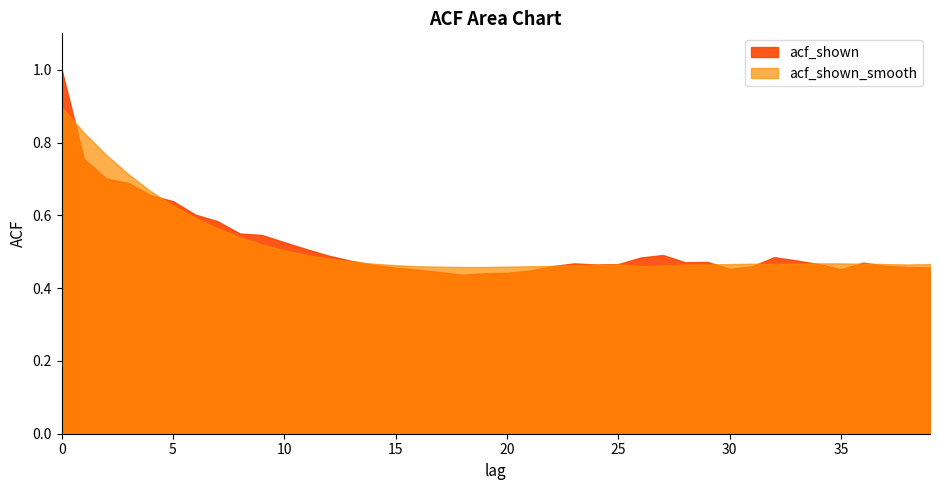

At how many categories does at least one series exceed 0?

40